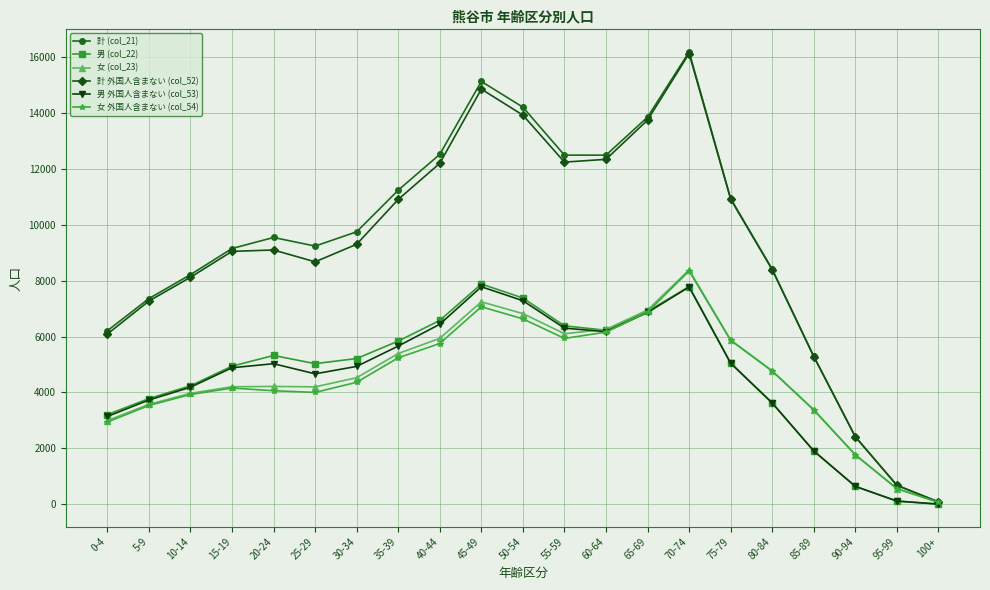

Which category has the lowest value in the 計 (col_21) series?

100+